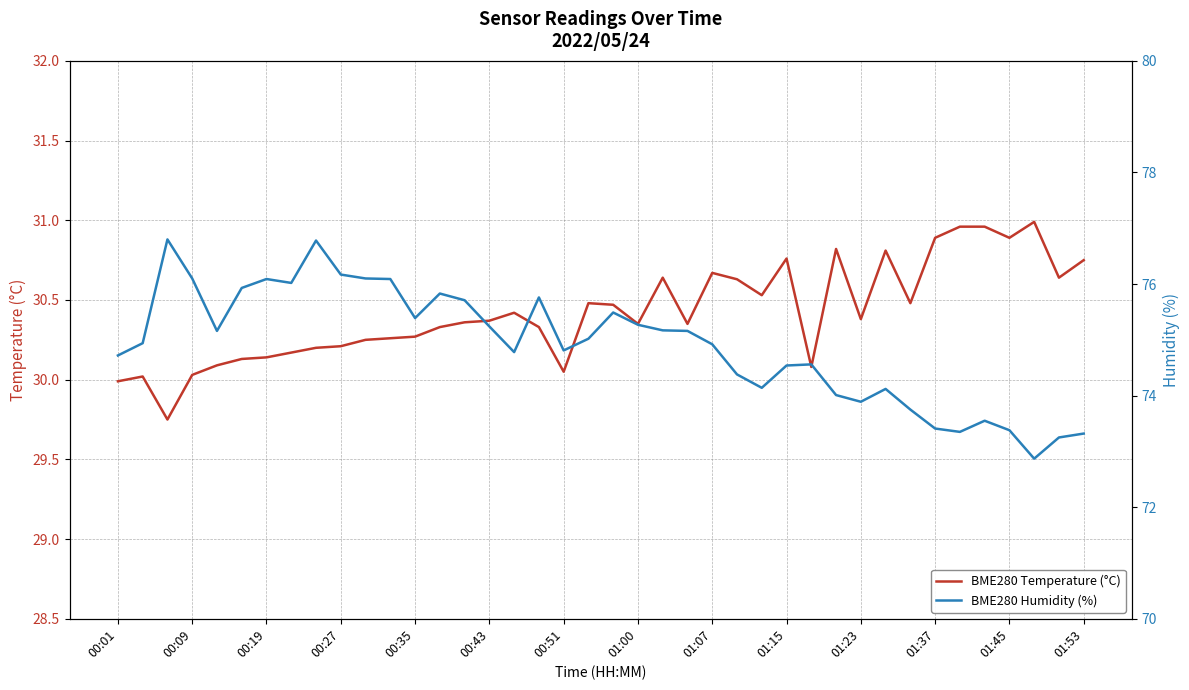

What is the difference between the maximum and minimum values in the BME280 Temperature (°C) series?

1.2